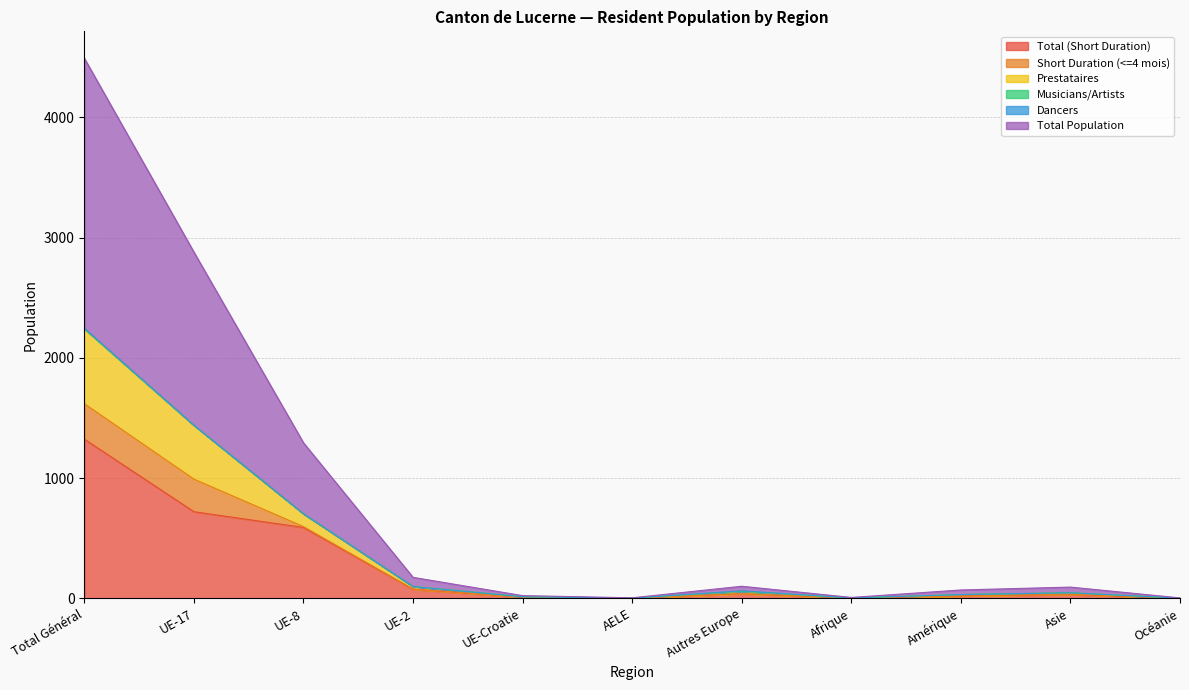

How many interior local valleys does the Total (Short Duration) series have?

2